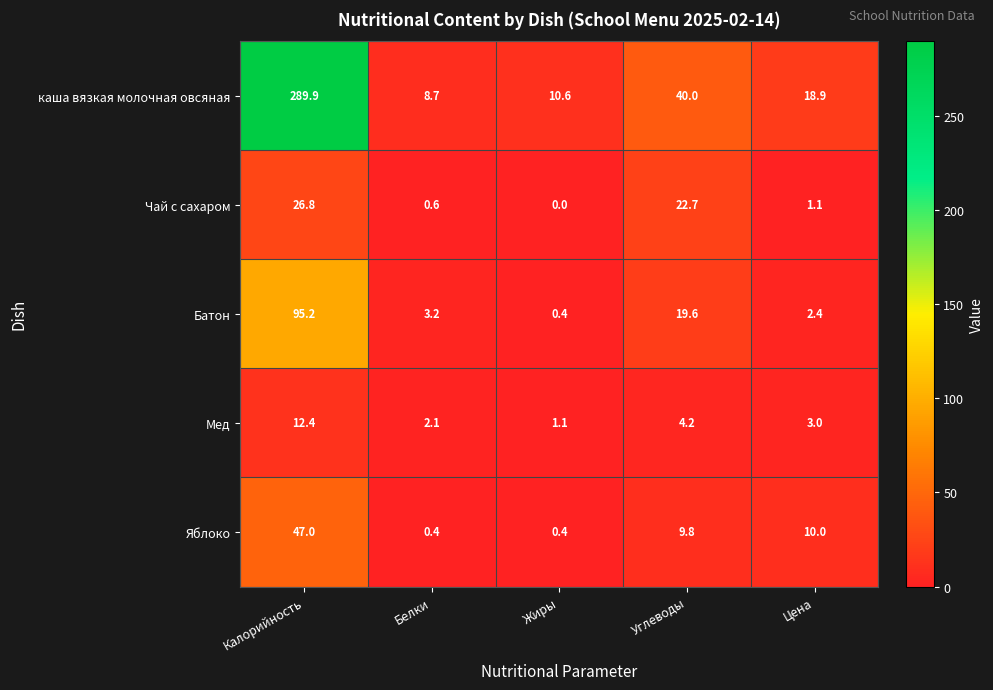

Which series has the largest total across all categories?

каша вязкая молочная овсяная